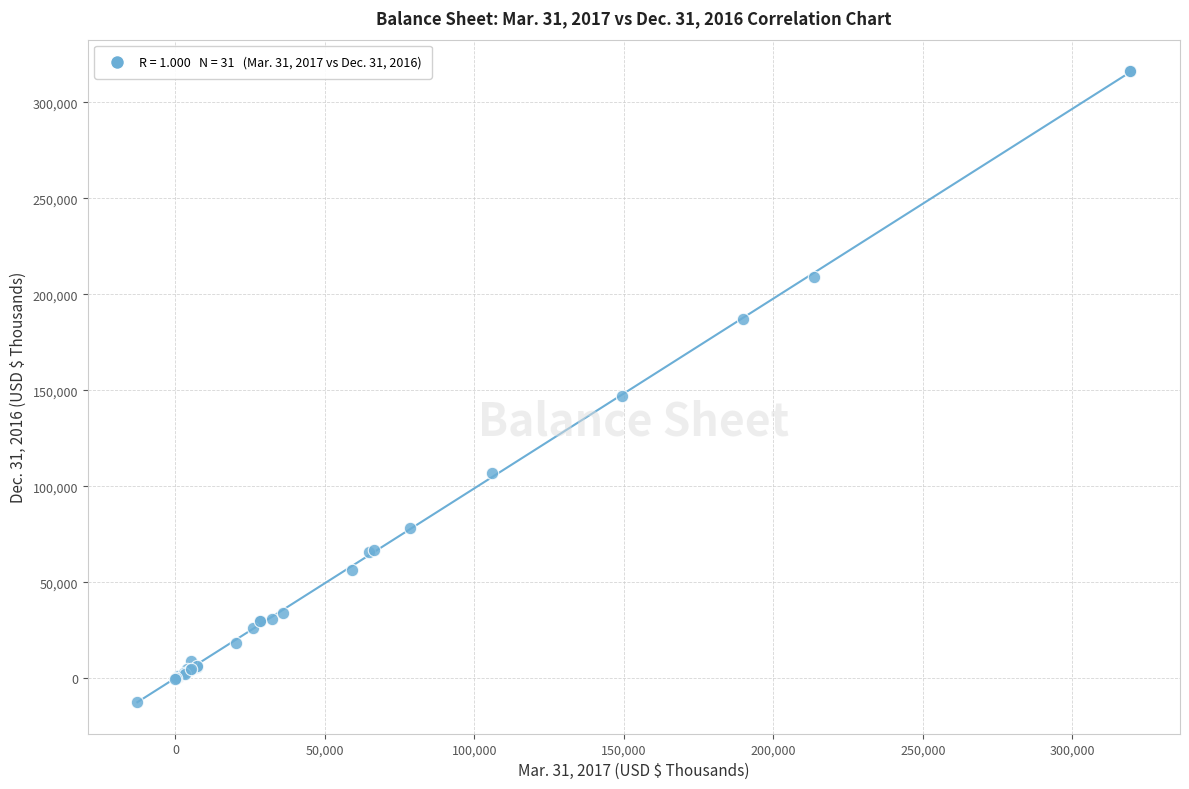

What Y value in the scatter plot is closest to 152003?

147233